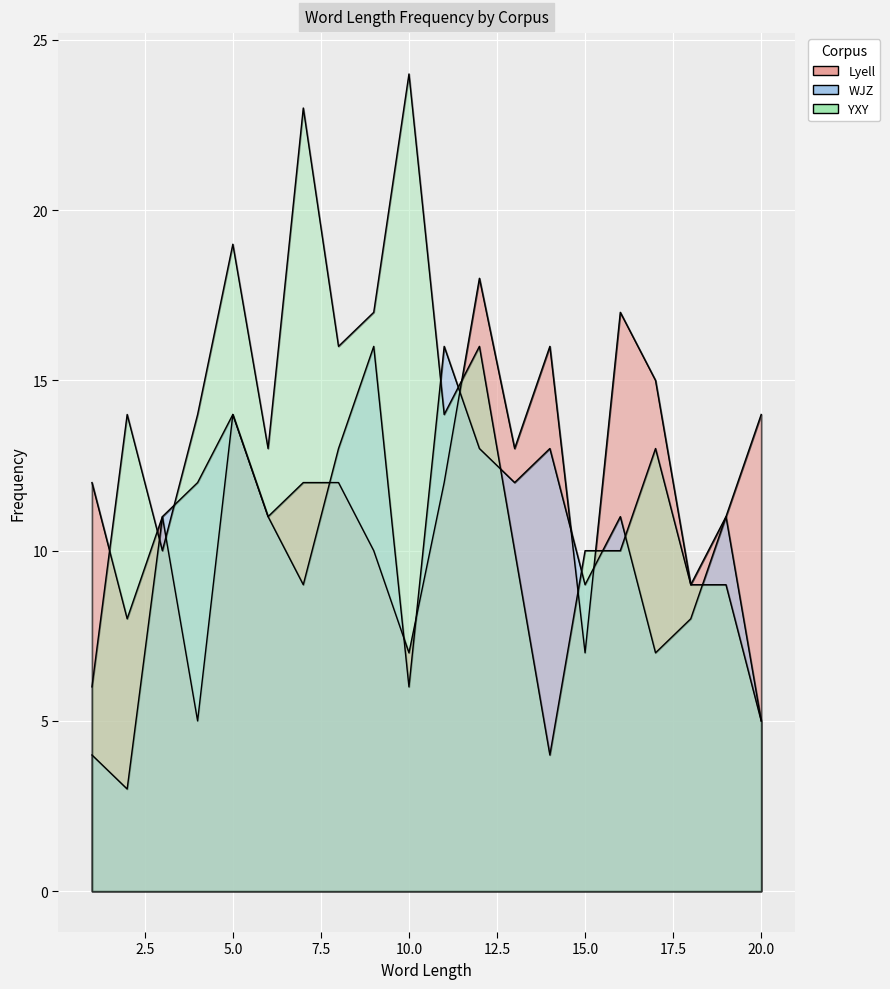

How many distinct data groups are displayed?

3